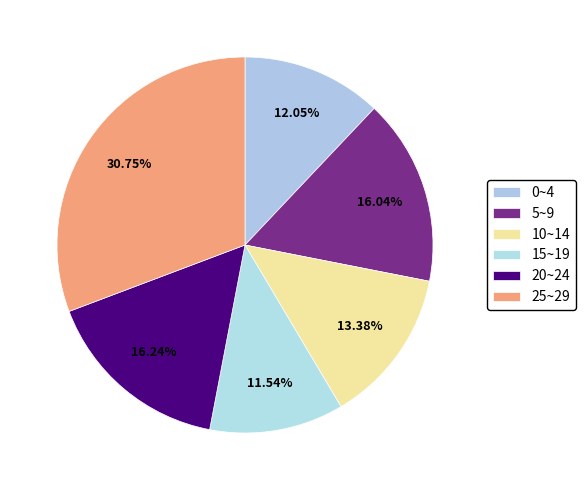

Which category has the smallest portion of the pie?

15~19